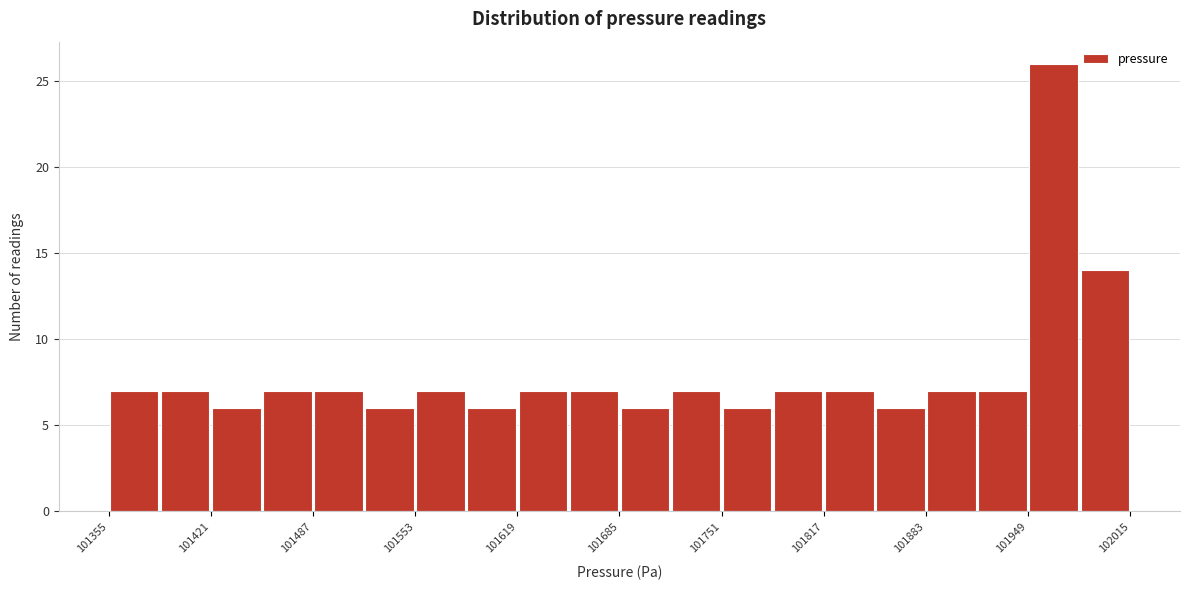

Read against the x-axis, roughly where is the centre of the tallest bar?

101970